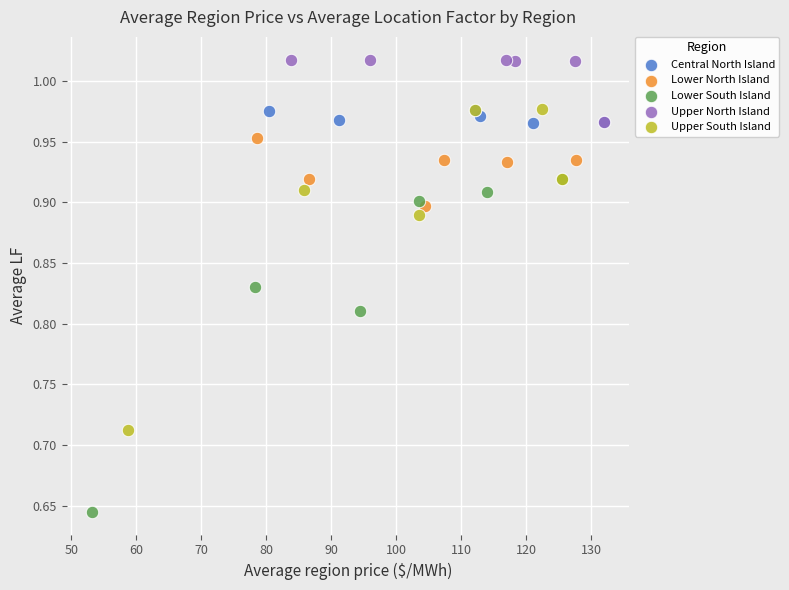

What are all the series names shown in the legend?

Central North Island, Lower North Island, Lower South Island, Upper North Island, Upper South Island